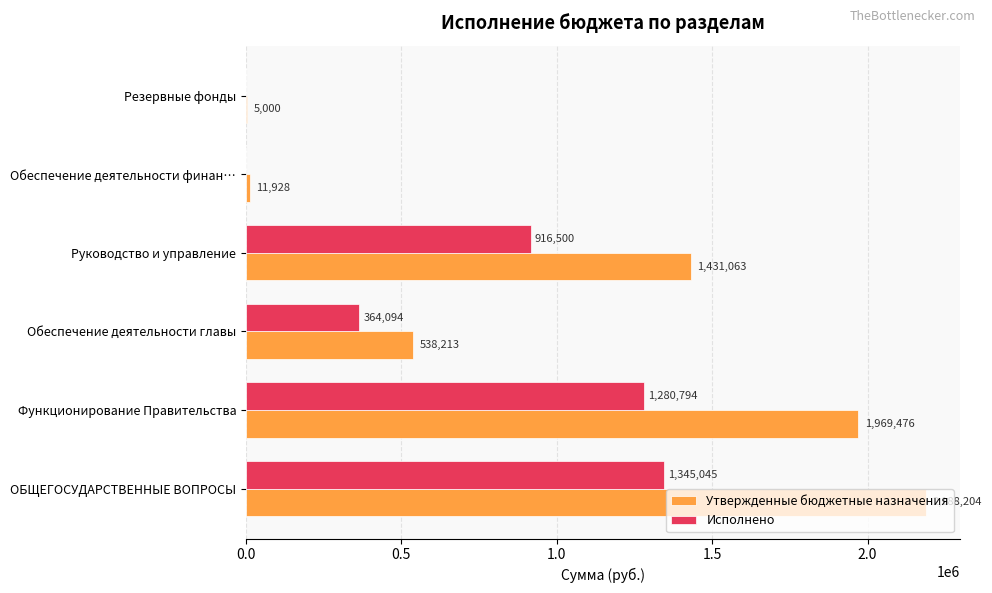

What is the sum of all Исполнено values?

3906433.0